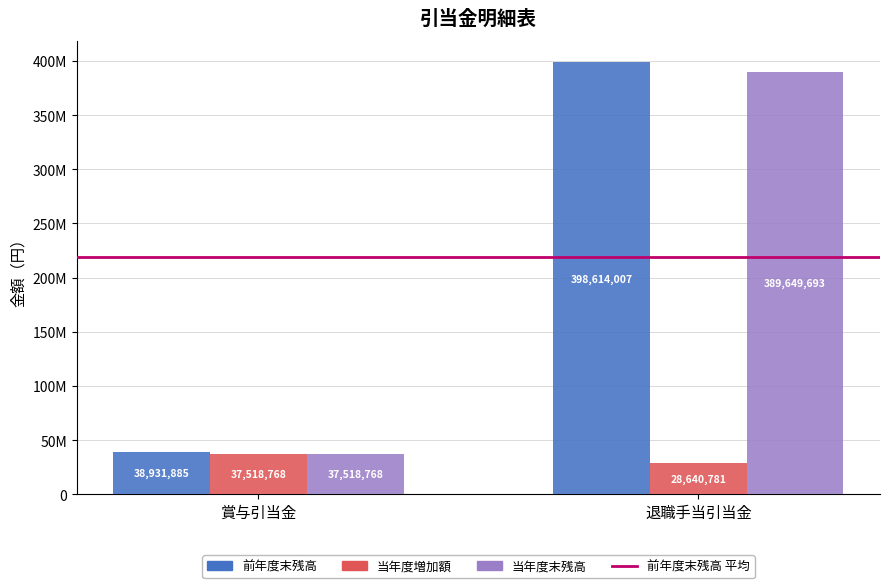

Are the bars grouped side by side (vs. stacked)?

Yes